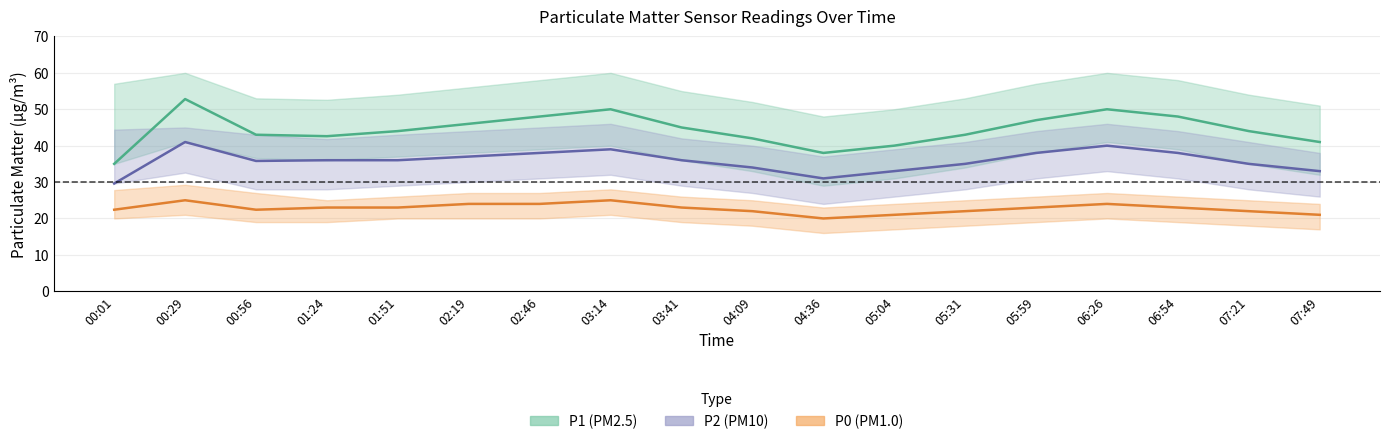

True or false: P2 (mean) and P0 (mean) cross at least once.

False